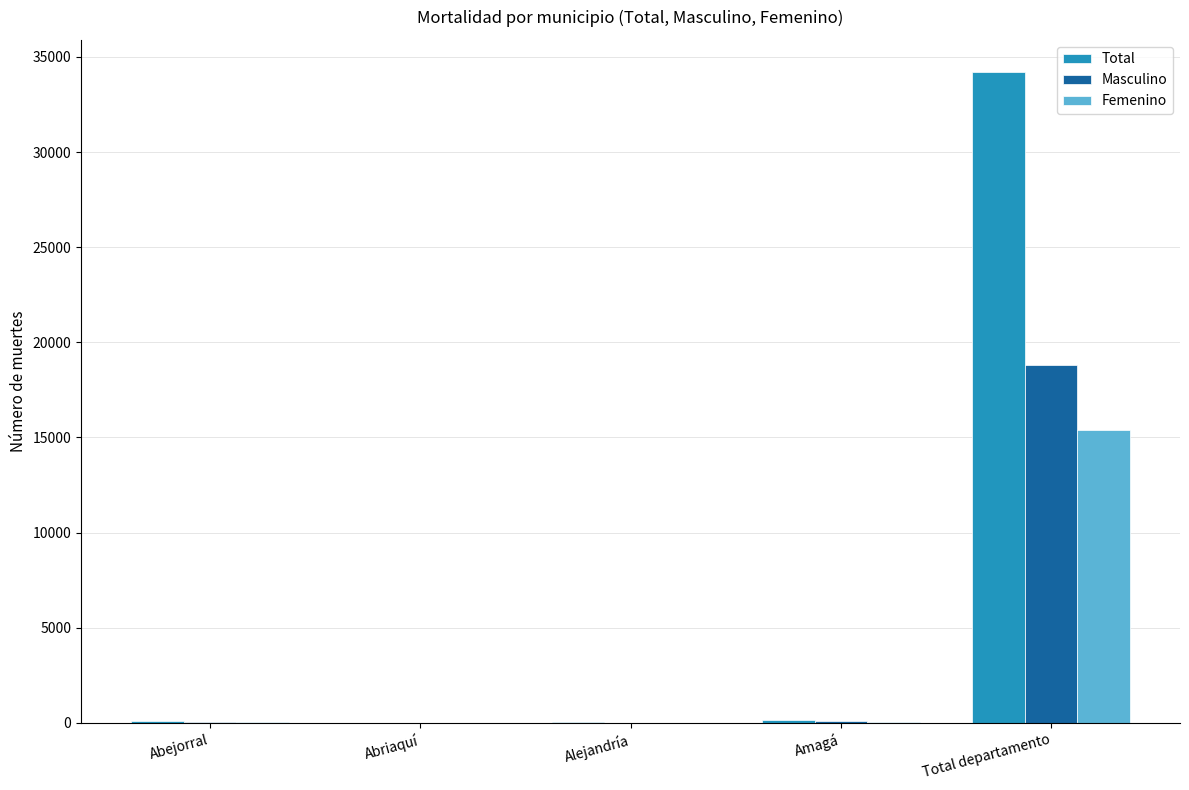

What are all the series names shown in the legend?

Total, Masculino, Femenino